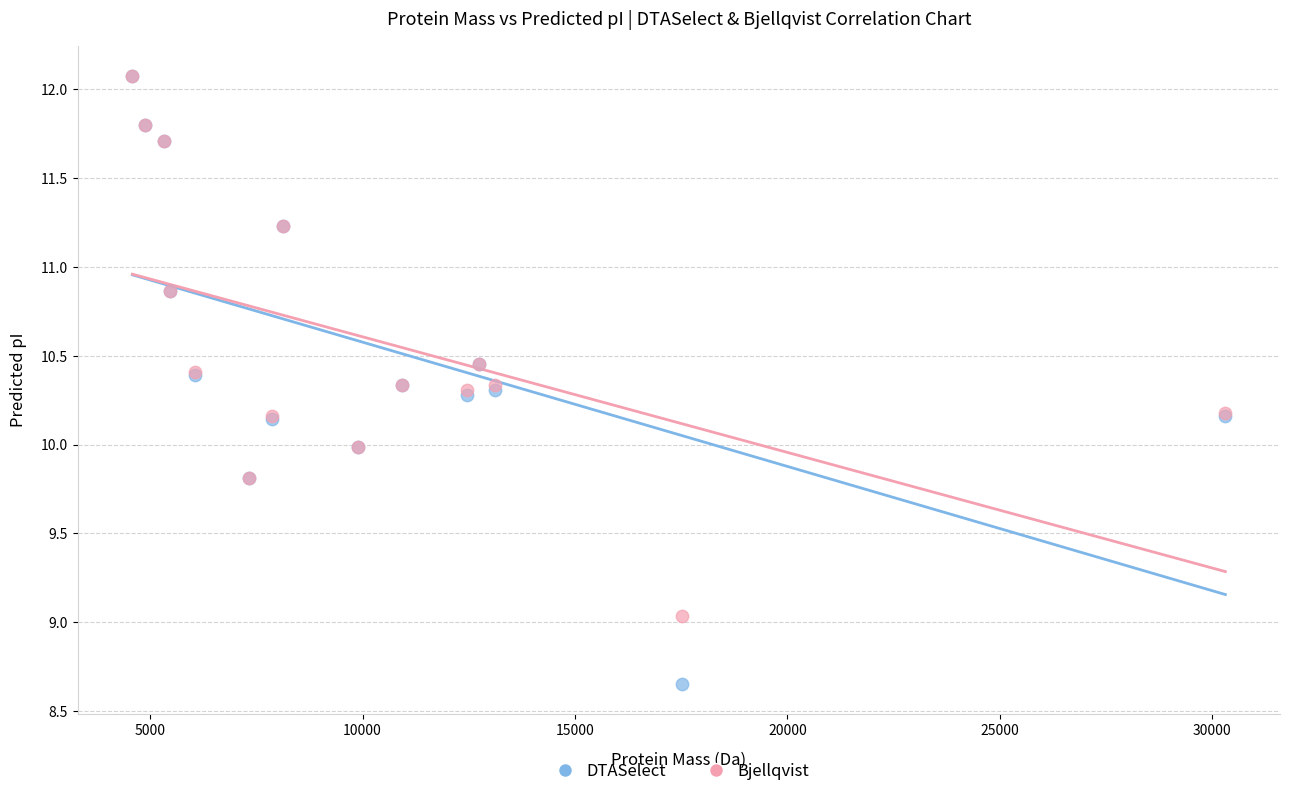

Which series has the largest Y range (max minus min)?

DTASelect